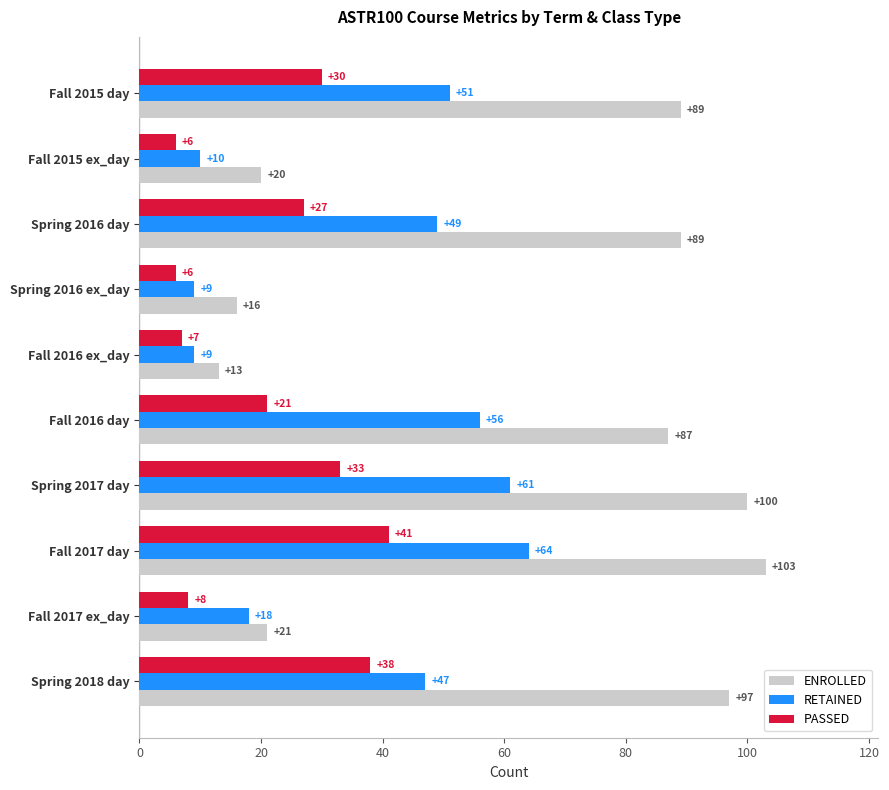

Is it true that PASSED equals 35 at Fall 2016 day?

False